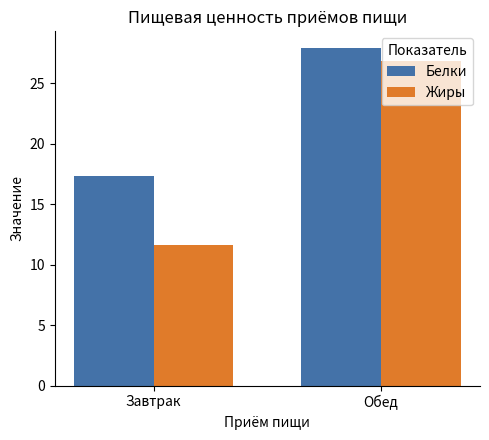

At which label does Белки first exceed 27?

Обед